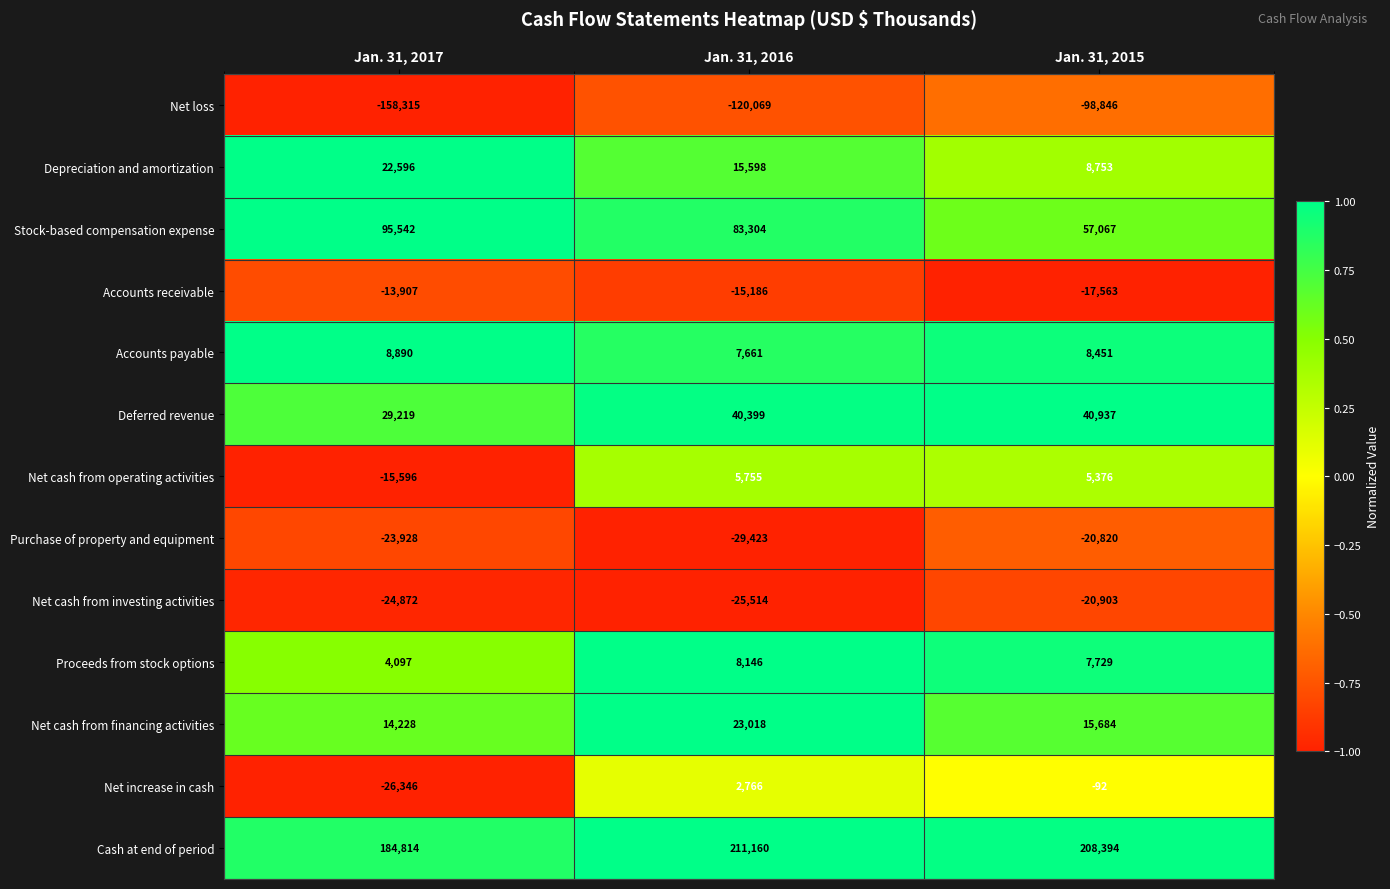

Which series has the largest total across all categories?

Cash at end of period